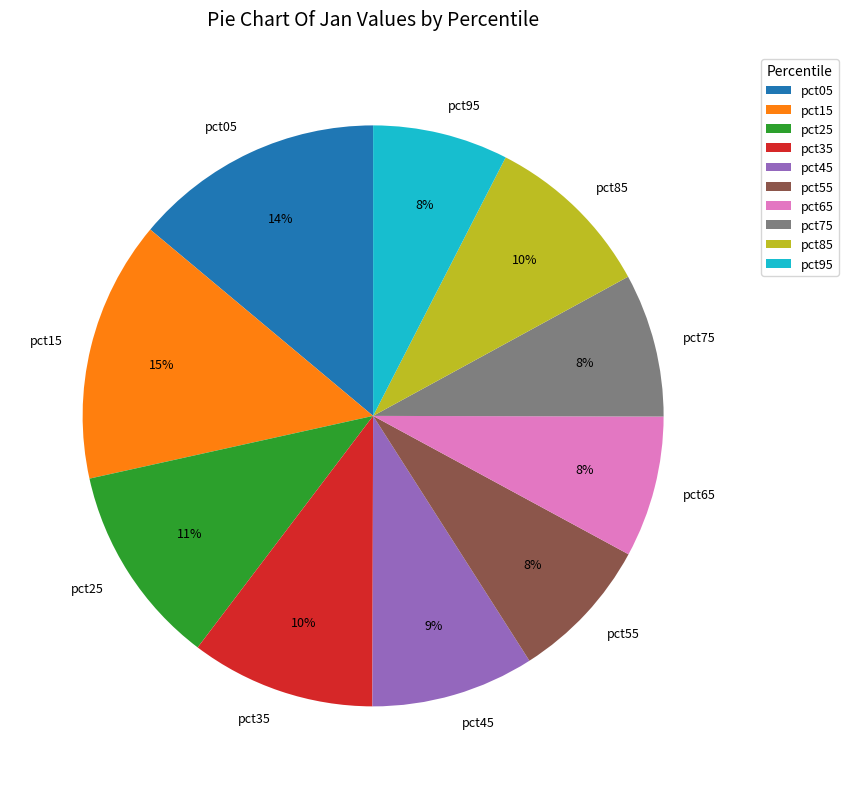

Does pct65 account for over 50% of the chart?

No